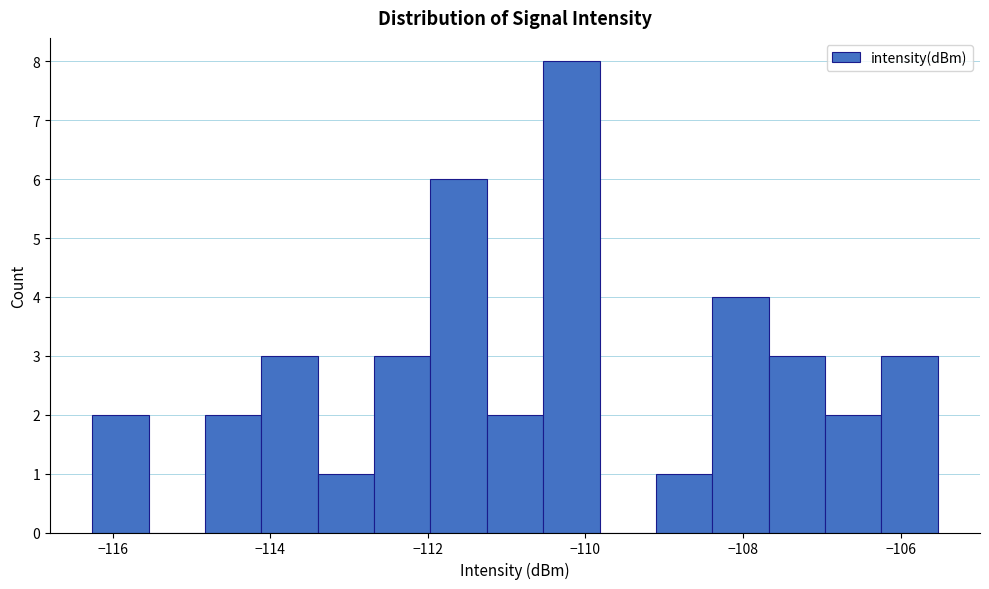

Read against the x-axis, roughly where is the centre of the tallest bar?

-110.2